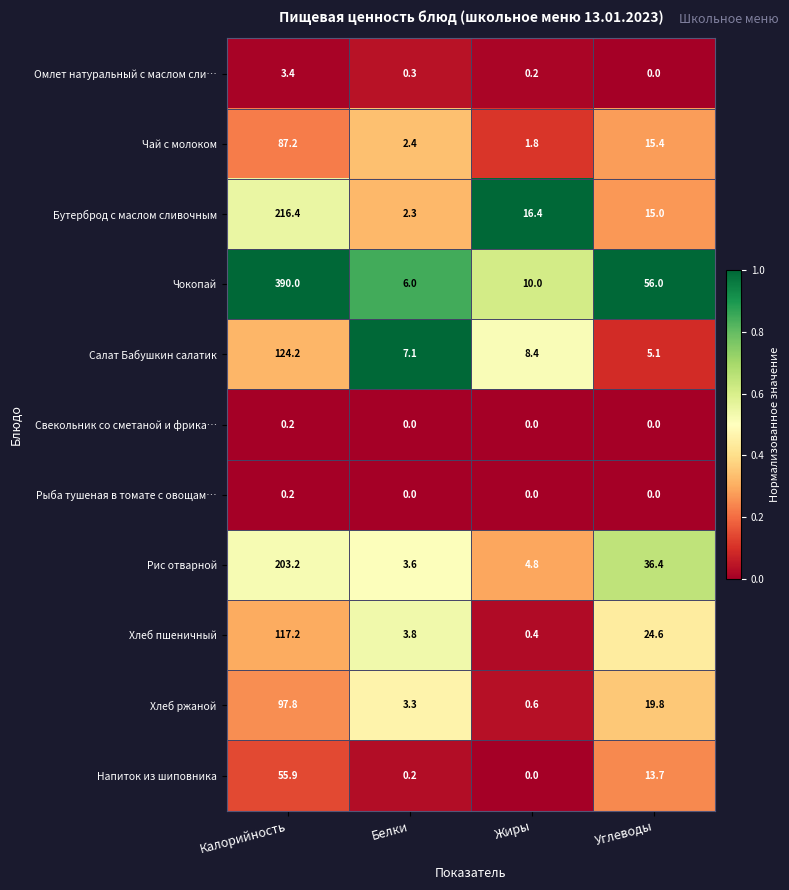

Rank the categories by Хлеб пшеничный value from lowest to highest.

Жиры, Белки, Углеводы, Калорийность